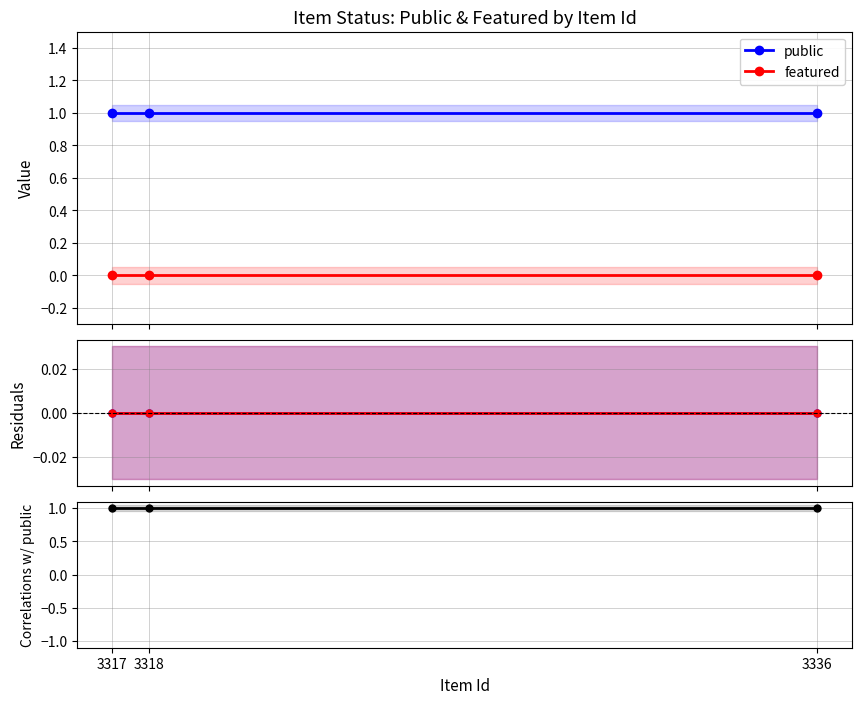

Reading left to right, what are all the values shown in this chart?

public: 3336=1	3318=1	3317=1
featured: 3336=0	3318=0	3317=0